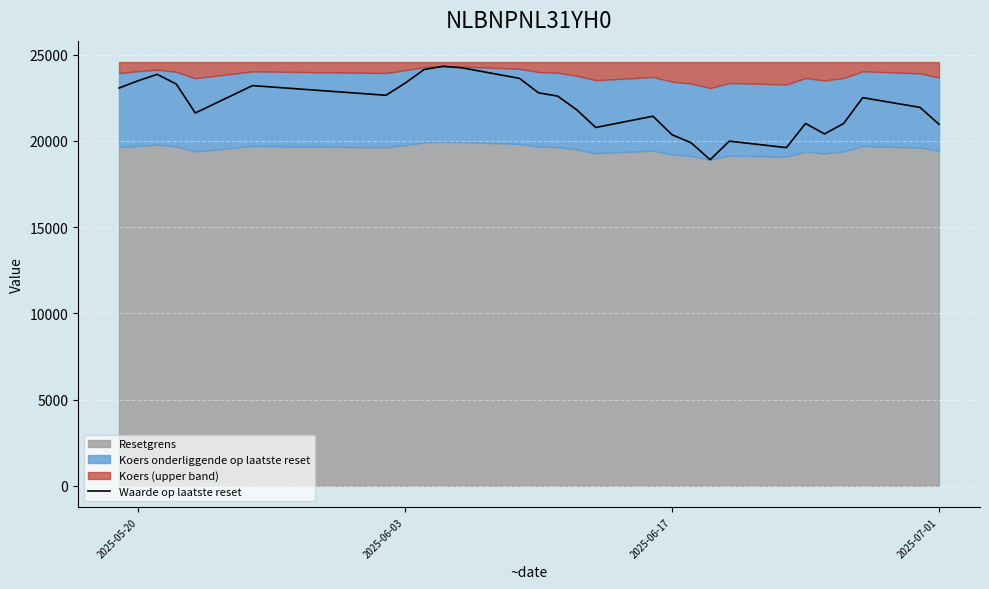

How many points are higher than both their immediate neighbors (excluding endpoints)?

7